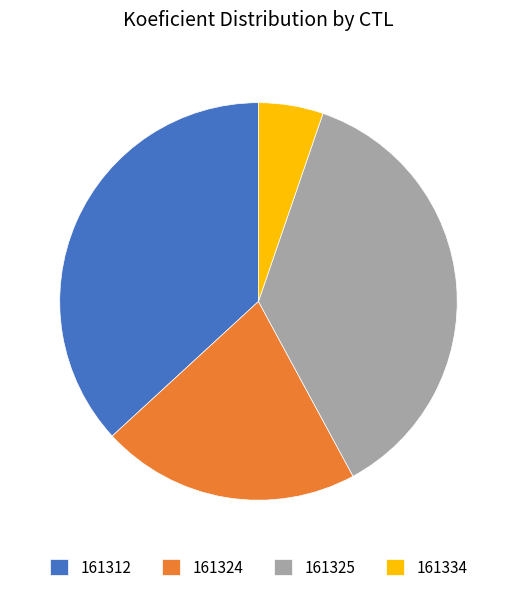

The 161334 slice represents 1% of the pie. True or false?

False